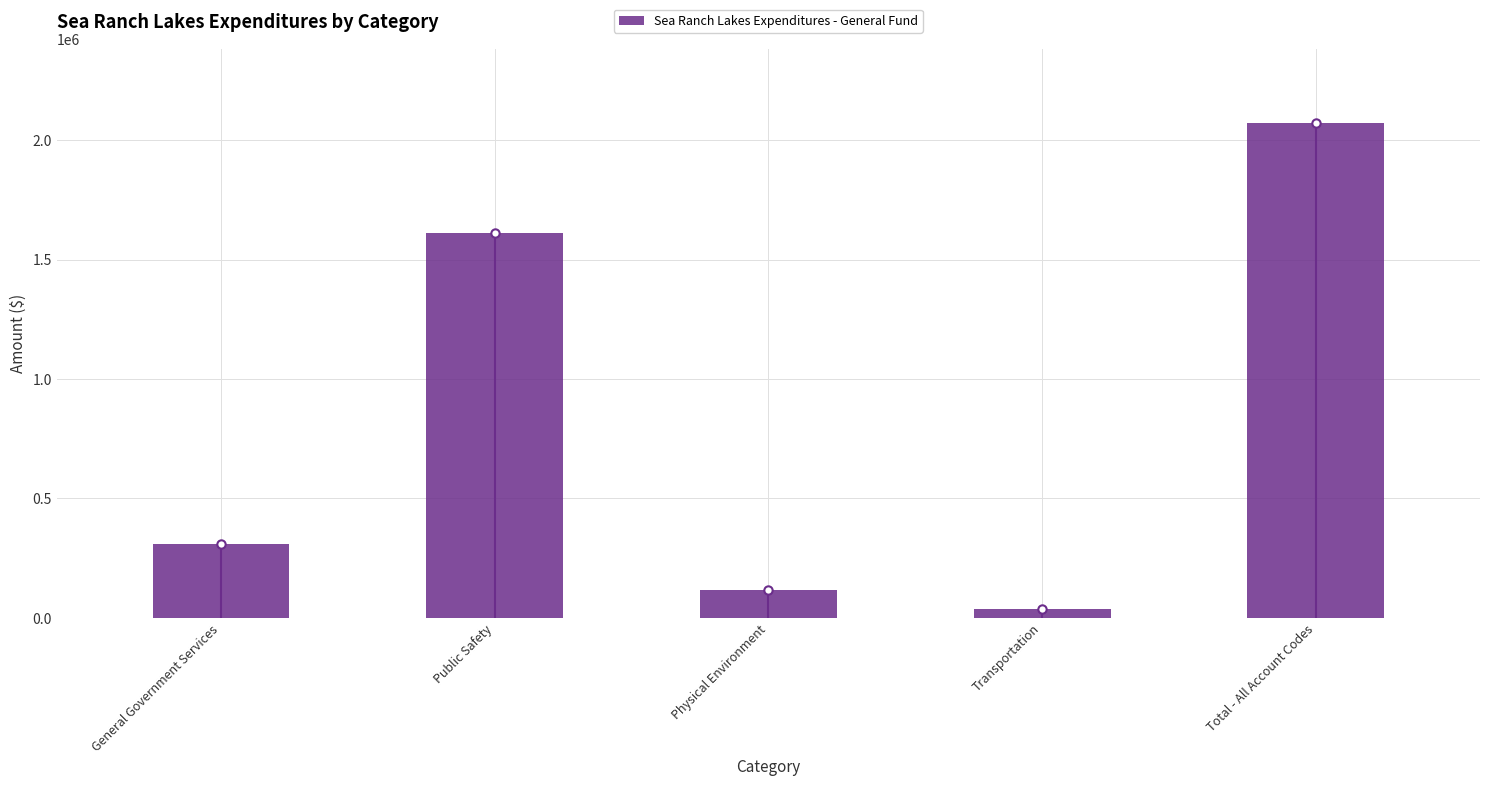

The value at Physical Environment is 44680. True or false?

False